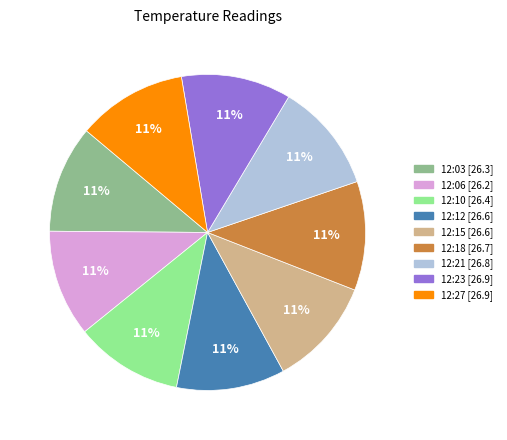

To the nearest percent, what is the combined percentage of 12:12 and 12:06?

22%